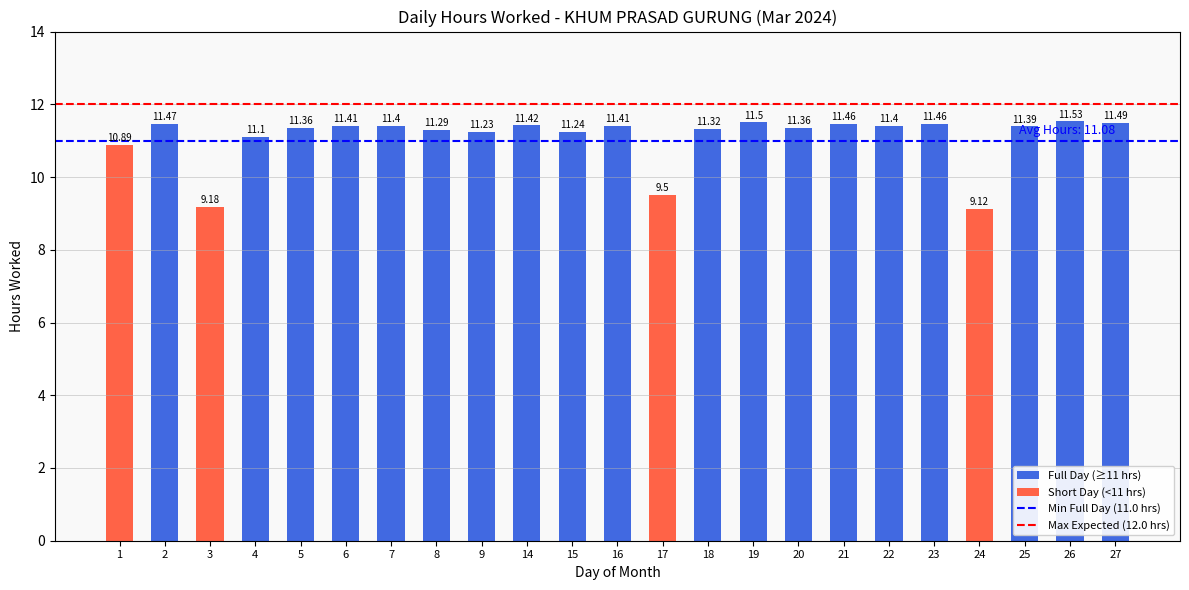

The chart shows a value of 11.3 at 18. True or false?

True